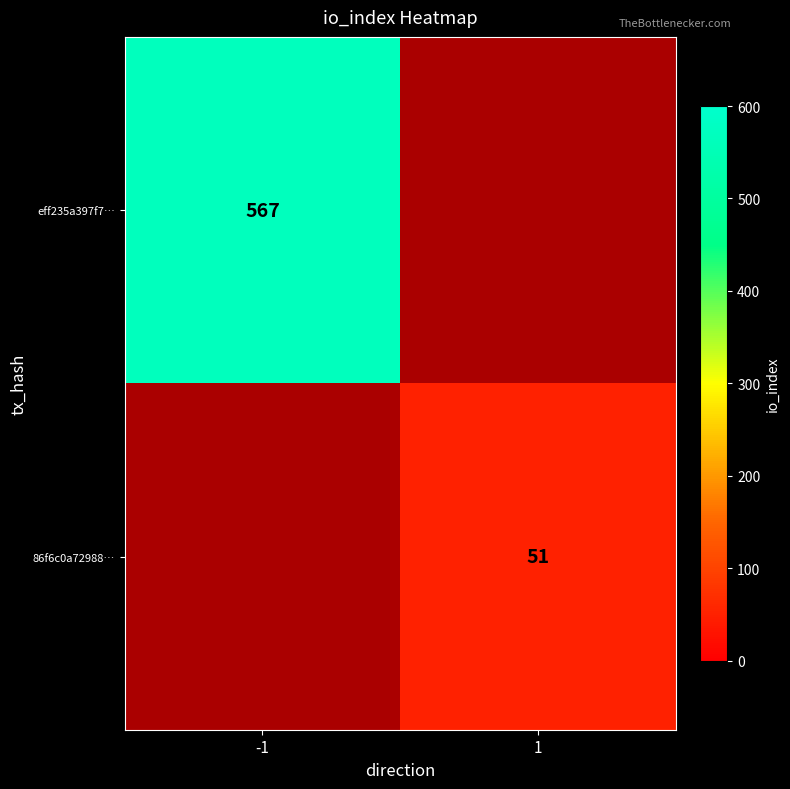

Is the value of 86f6c0a72988… at 1 greater than the value of eff235a397f7… at -1?

No